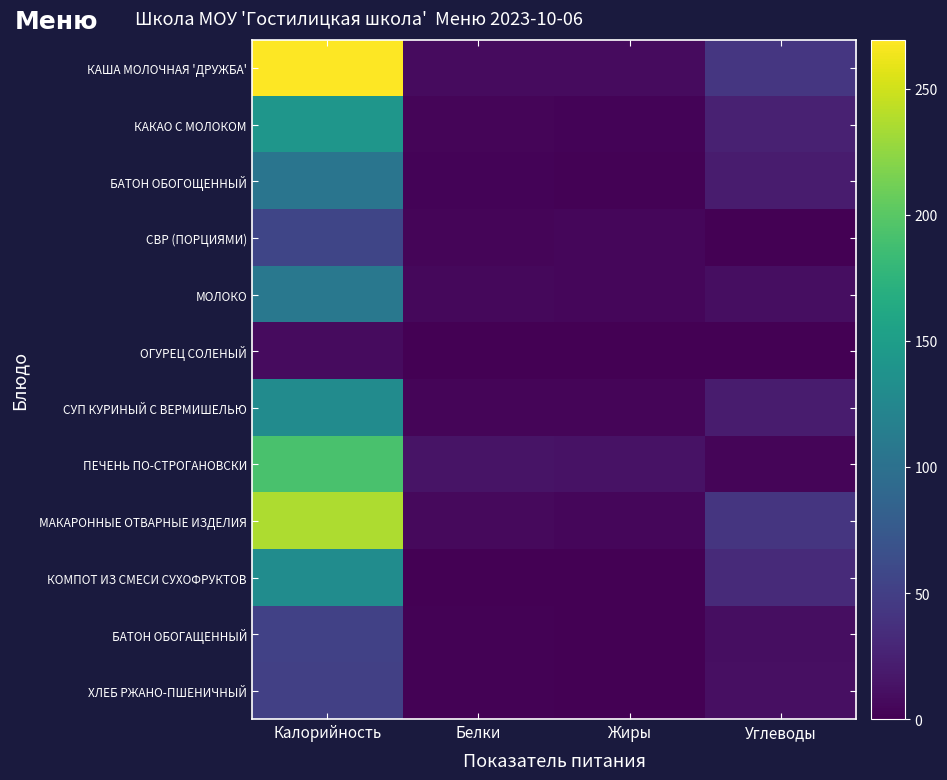

What is the maximum value shown in the chart?

269.4